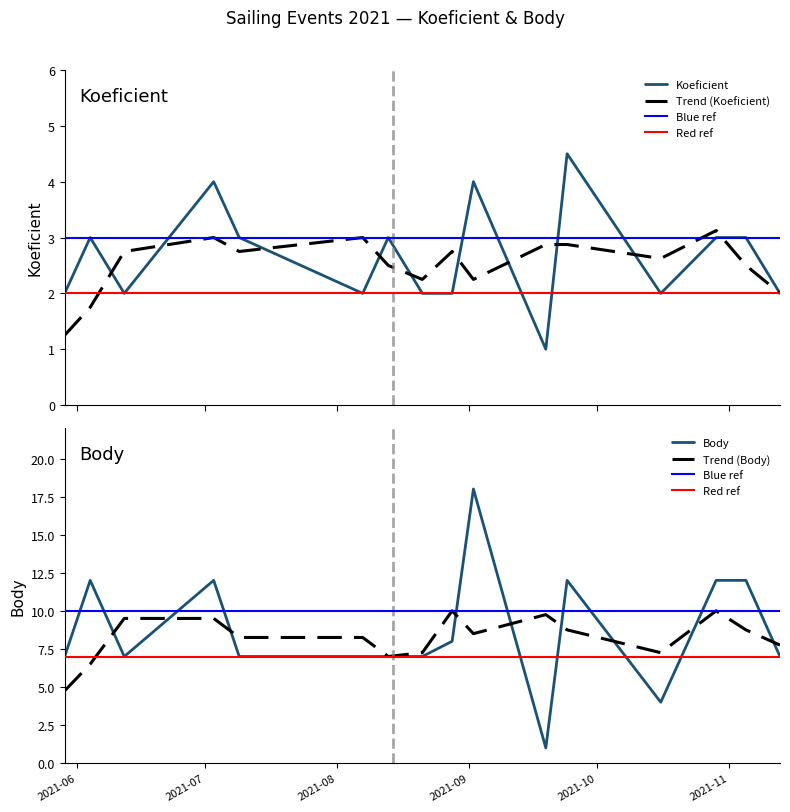

Which series has the largest range (max minus min)?

Body